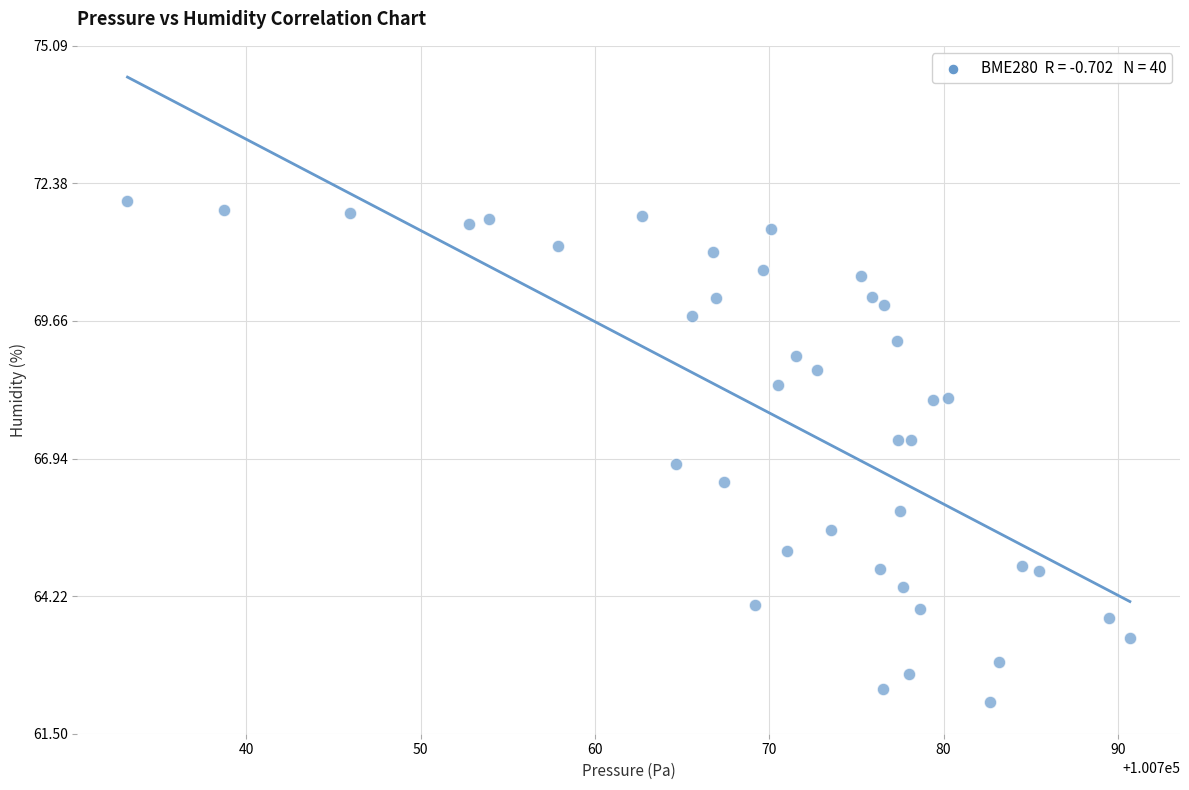

What is the range of X values (max minus min)?

57.5